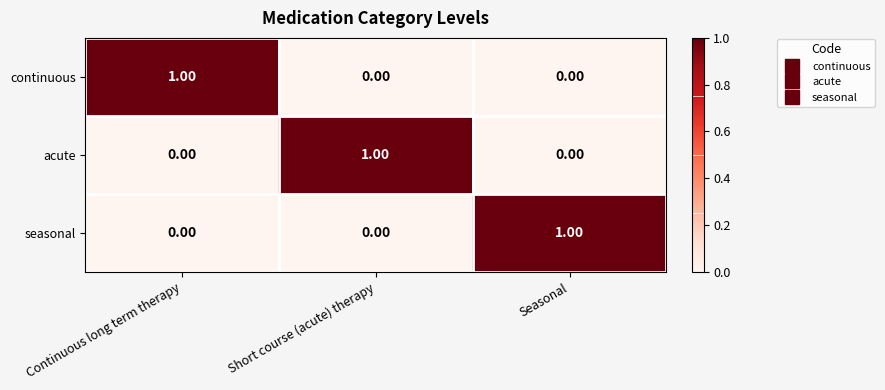

How many series are shown in this chart?

3